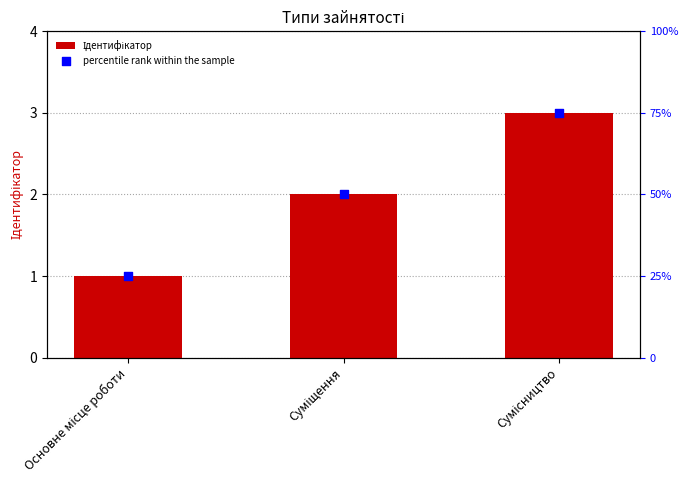

At which category is the sum across all series the highest?

Сумісництво